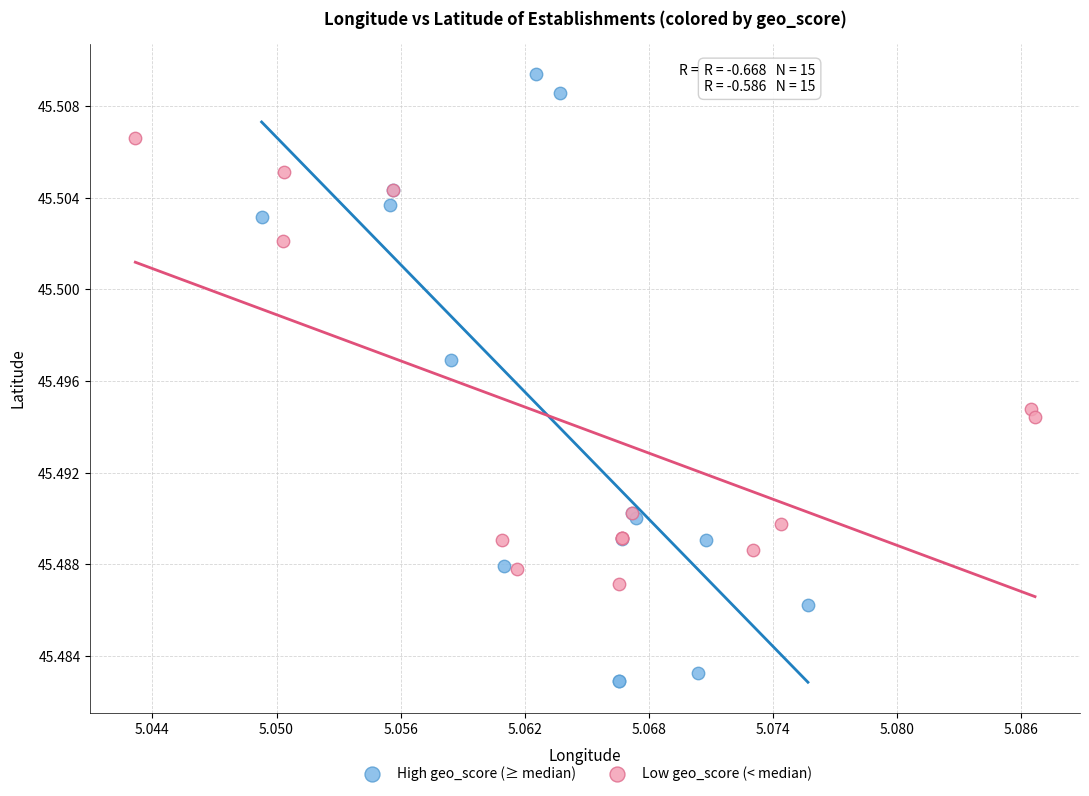

Which series reaches the minimum Y coordinate?

High geo_score (≥ median)